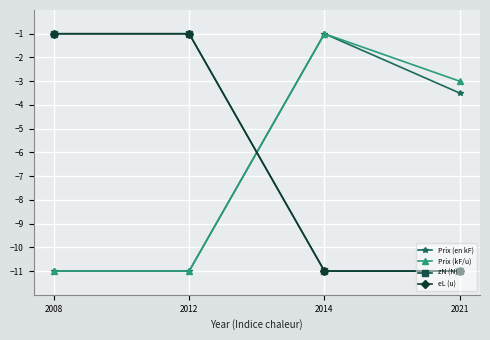

Where do zN (N) and Prix (kF/u) first cross each other?

2012 and 2014